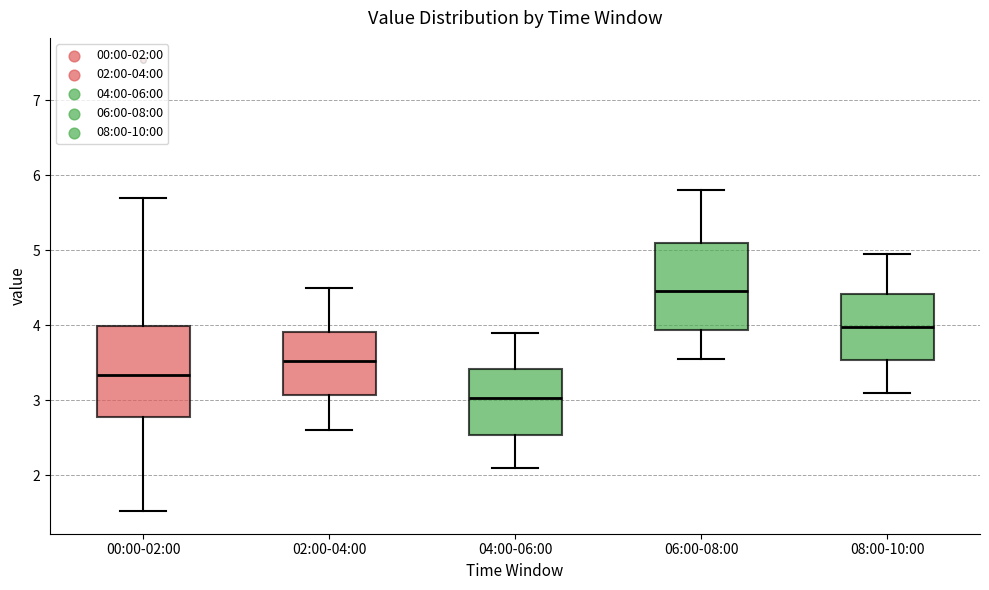

Reading left to right, read every box against the y-axis: the position of its median line, the range the box covers, and the ends of its whiskers. The values are not printed on the chart, so give them approximately, as read against the axis.

00:00-02:00: median 3.3, box 2.8 to 4.0, whiskers 1.5 to 5.7
02:00-04:00: median 3.5, box 3.1 to 3.9, whiskers 2.6 to 4.5
04:00-06:00: median 3.0, box 2.5 to 3.4, whiskers 2.1 to 3.9
06:00-08:00: median 4.5, box 3.9 to 5.1, whiskers 3.6 to 5.8
08:00-10:00: median 4.0, box 3.5 to 4.4, whiskers 3.1 to 5.0